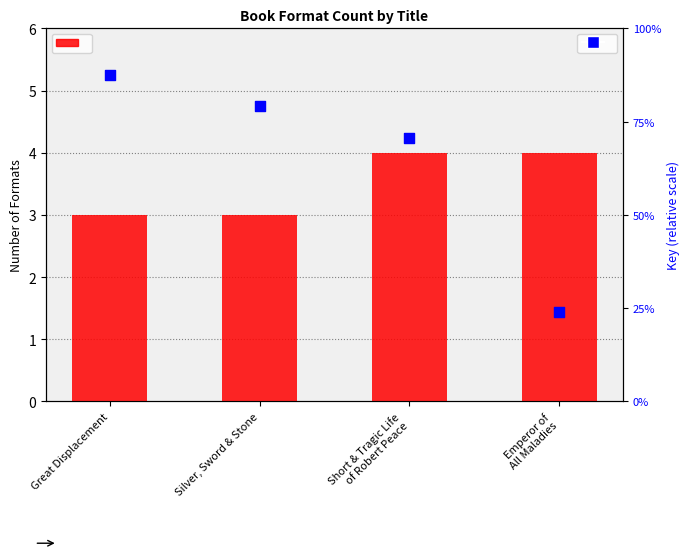

What is the total value across all series at Great Displacement?

38.0